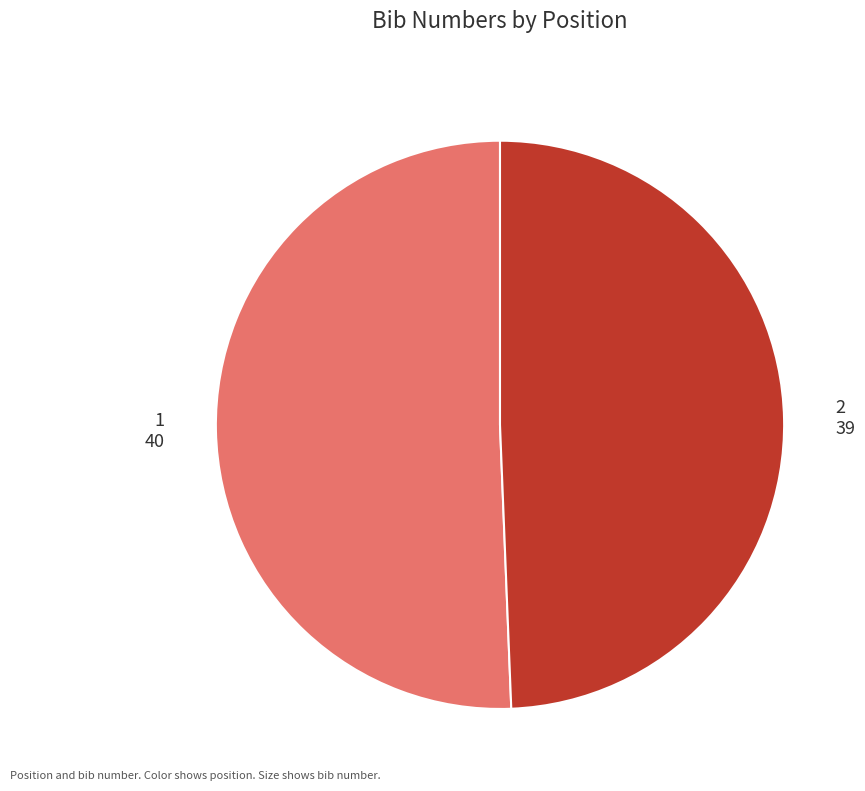

Which category has the biggest portion of the pie?

1